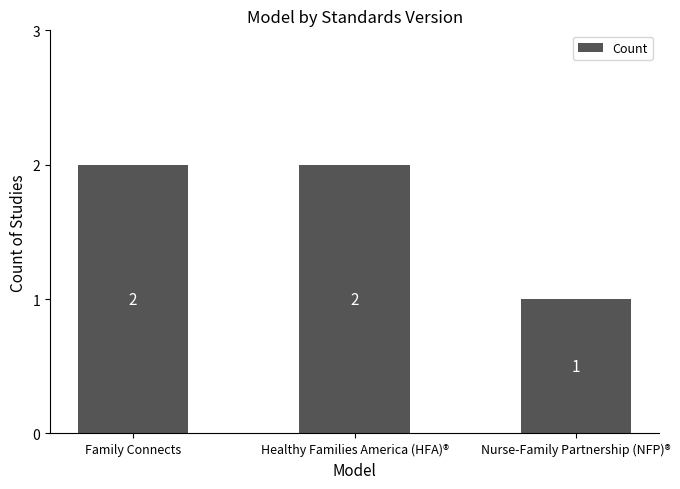

Count the number of data series in this chart.

1